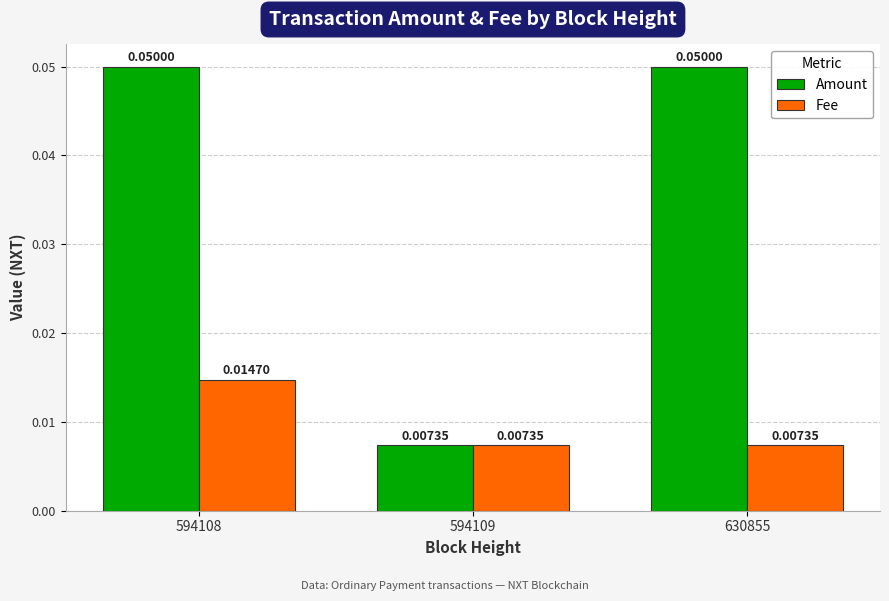

Which series has the largest range (max minus min)?

Amount